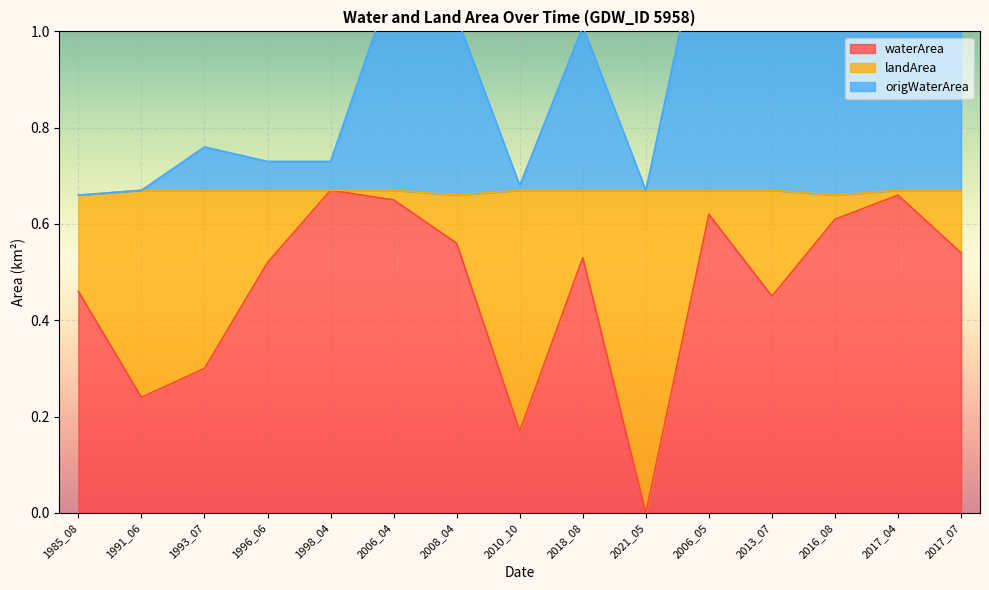

True or false: waterArea and origWaterArea cross at least once.

False